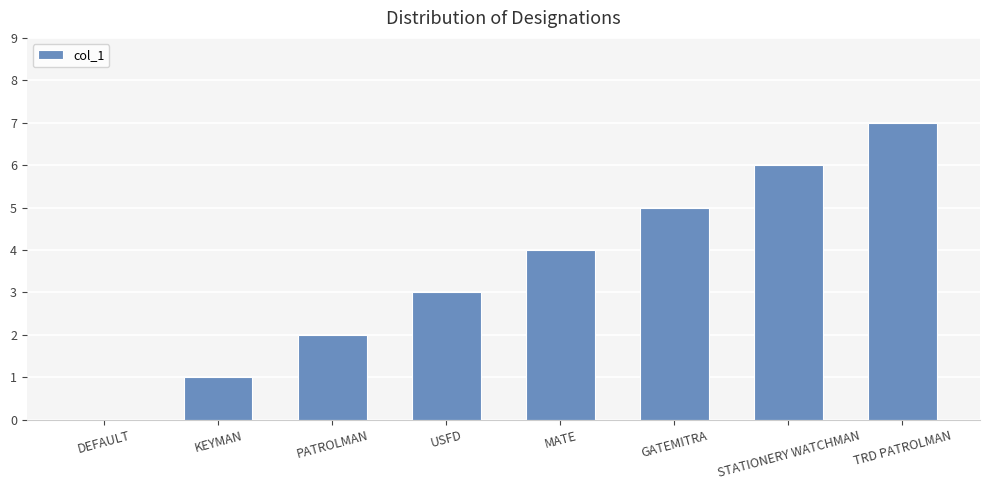

What is the change in value from DEFAULT to PATROLMAN?

+2